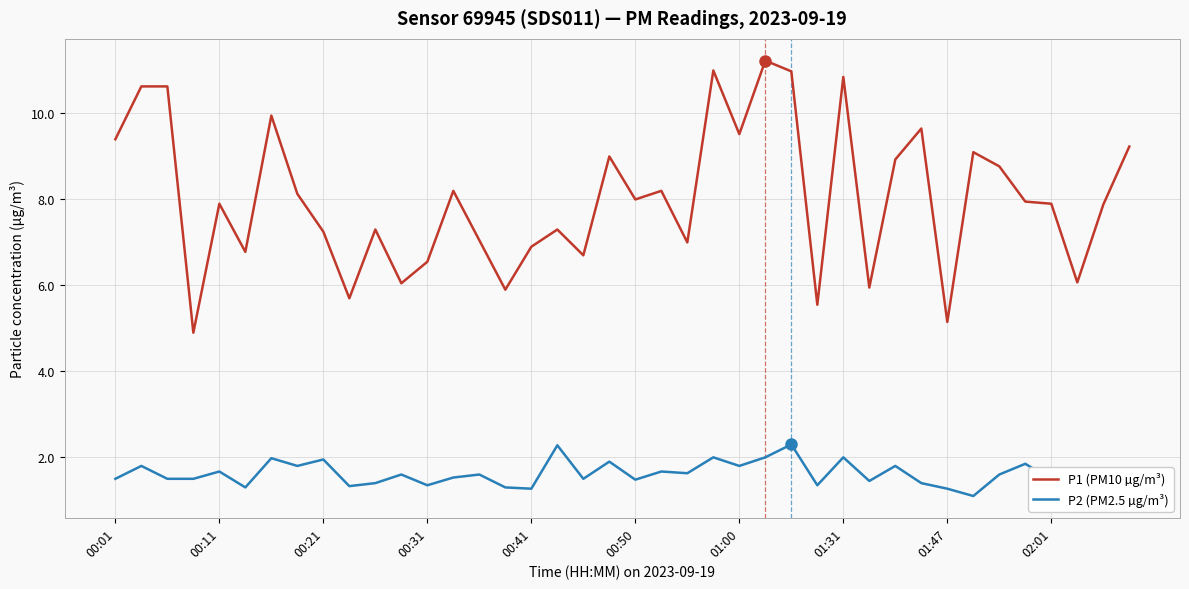

What is the lowest value of the P1 (PM10 µg/m³) series?

4.9